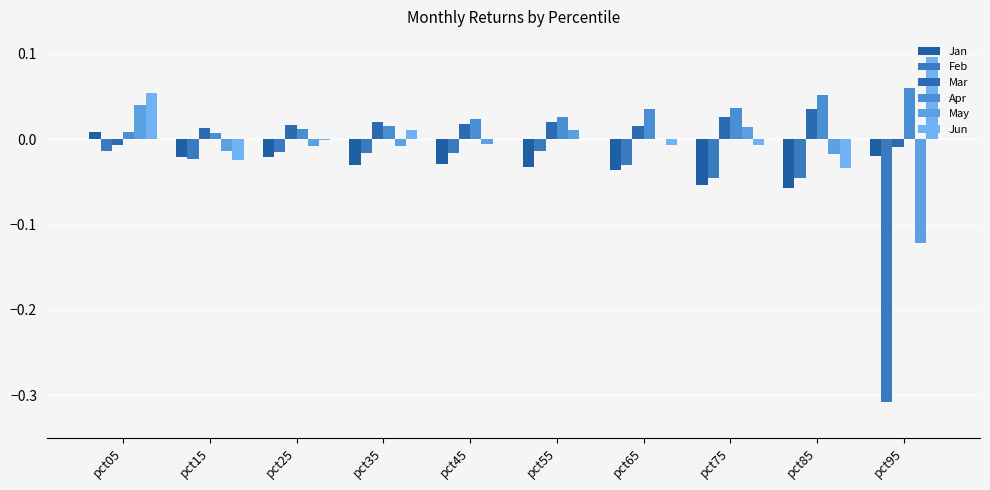

Reading right to left, extract all data points from this chart.

Jan: pct95=-0.0	pct85=-0.1	pct75=-0.1	pct65=-0.0	pct55=-0.0	pct45=-0.0	pct35=-0.0	pct25=-0.0	pct15=-0.0	pct05=0.0
Feb: pct95=-0.3	pct85=-0.0	pct75=-0.0	pct65=-0.0	pct55=-0.0	pct45=-0.0	pct35=-0.0	pct25=-0.0	pct15=-0.0	pct05=-0.0
Mar: pct95=-0.0	pct85=0.0	pct75=0.0	pct65=0.0	pct55=0.0	pct45=0.0	pct35=0.0	pct25=0.0	pct15=0.0	pct05=-0.0
Apr: pct95=0.1	pct85=0.1	pct75=0.0	pct65=0.0	pct55=0.0	pct45=0.0	pct35=0.0	pct25=0.0	pct15=0.0	pct05=0.0
May: pct95=-0.1	pct85=-0.0	pct75=0.0	pct65=0.0	pct55=0.0	pct45=-0.0	pct35=-0.0	pct25=-0.0	pct15=-0.0	pct05=0.0
Jun: pct95=0.1	pct85=-0.0	pct75=-0.0	pct65=-0.0	pct55=0.0	pct45=0.0	pct35=0.0	pct25=-0.0	pct15=-0.0	pct05=0.1